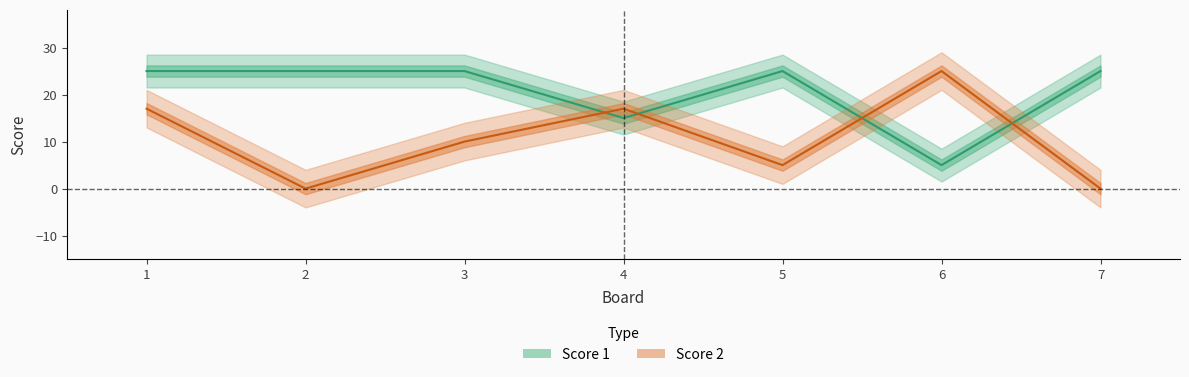

Which series changed the most between 2 and 3?

Score 2